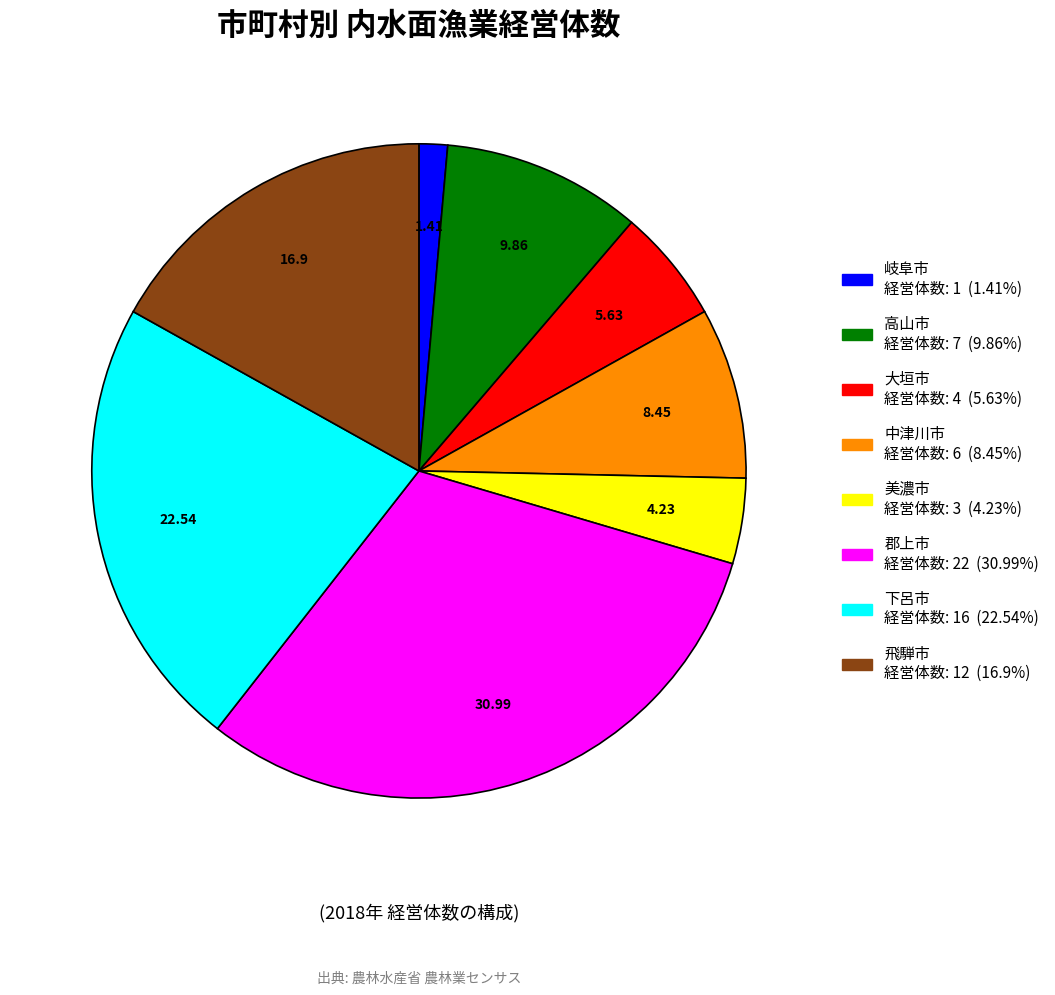

Combined, do 下呂市 and 高山市 account for over 50%?

No